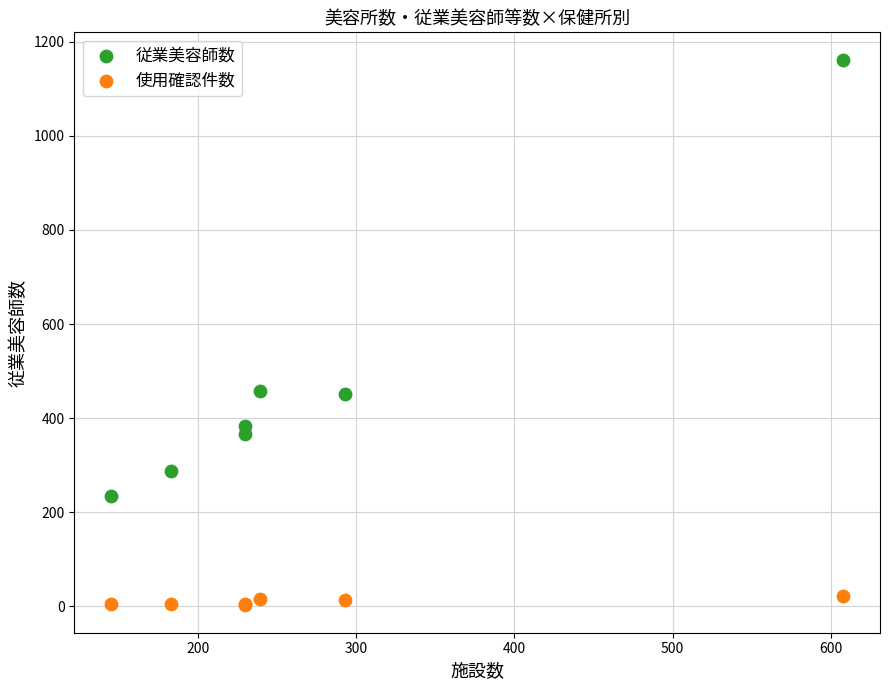

Which series has the largest Y range (max minus min)?

従業美容師数